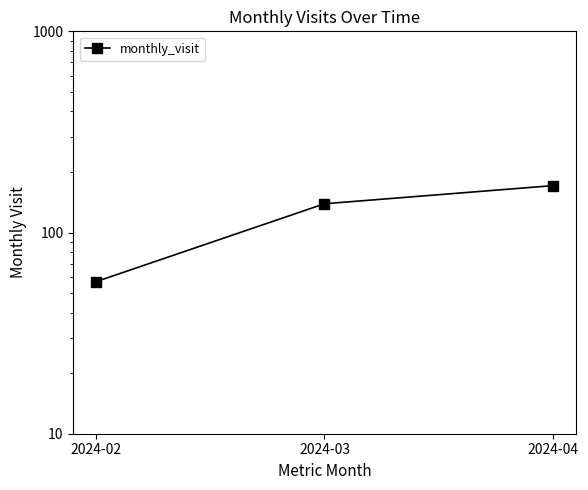

List the labels in order of value, smallest first.

2024-02, 2024-03, 2024-04